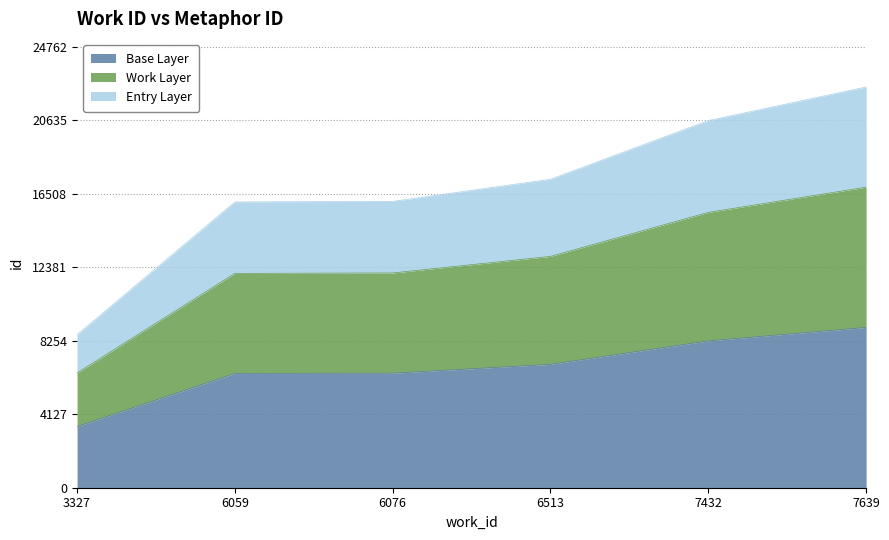

Rank the categories by value from lowest to highest.

3327, 6059, 6076, 6513, 7432, 7639